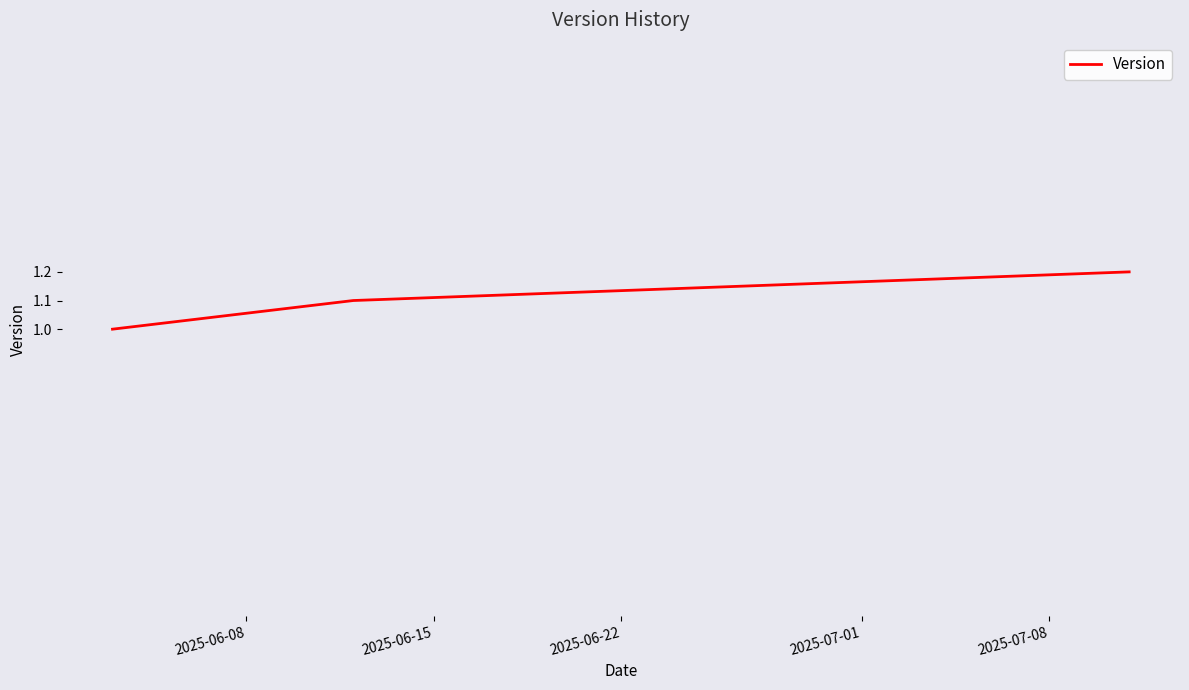

What is the smallest value displayed?

1.0